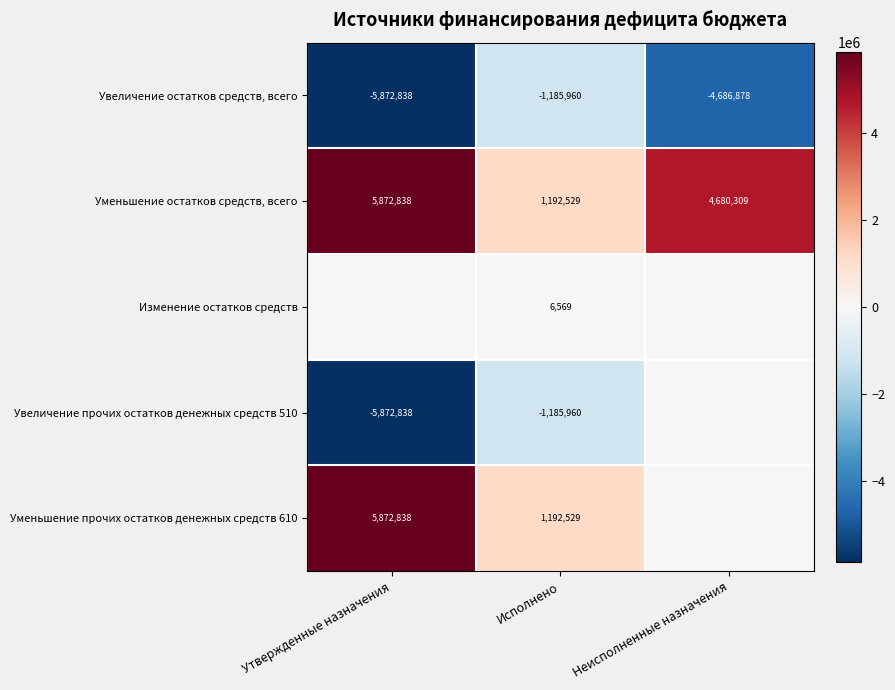

What is the lowest value of the Увеличение остатков средств, всего series?

-5872838